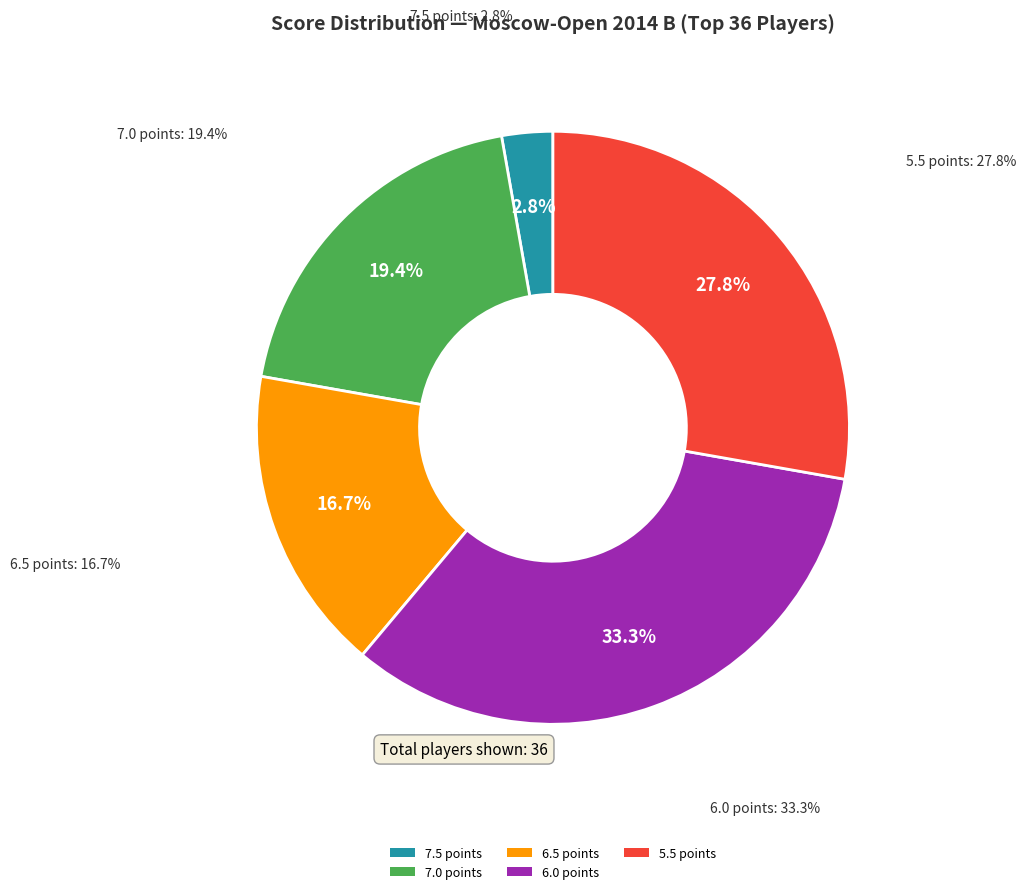

To the nearest percent, what is the difference between the 7.0 and 7.5 slice percentages?

17%